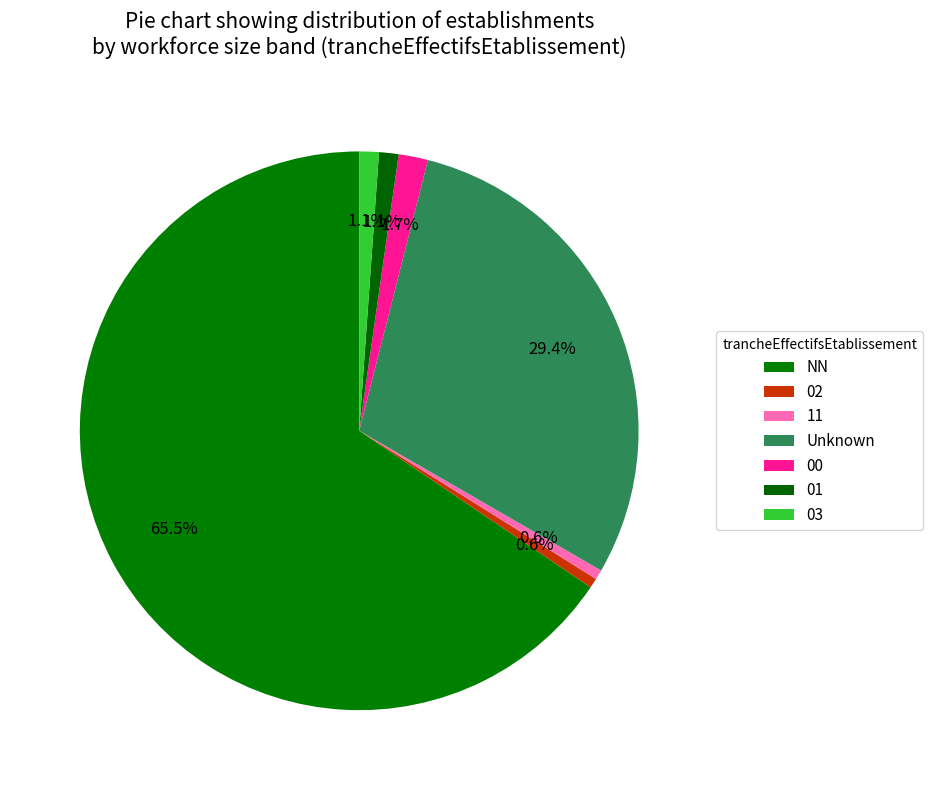

How many slices are in this pie chart?

7